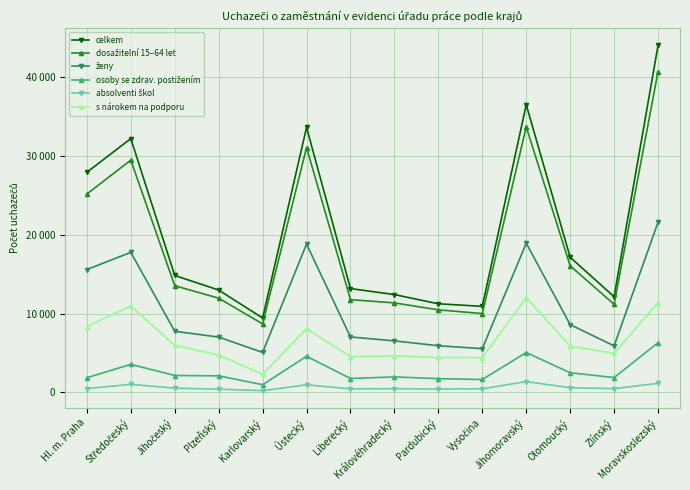

Is it true that celkem equals 12980 at Plzeňský?

True